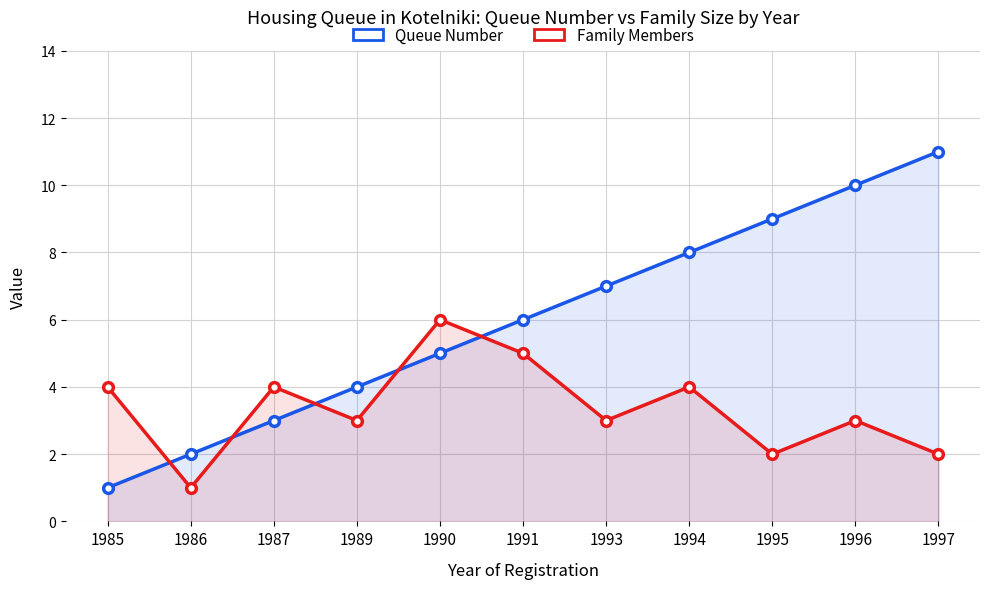

Which category has the highest value in the Queue Number series?

1997